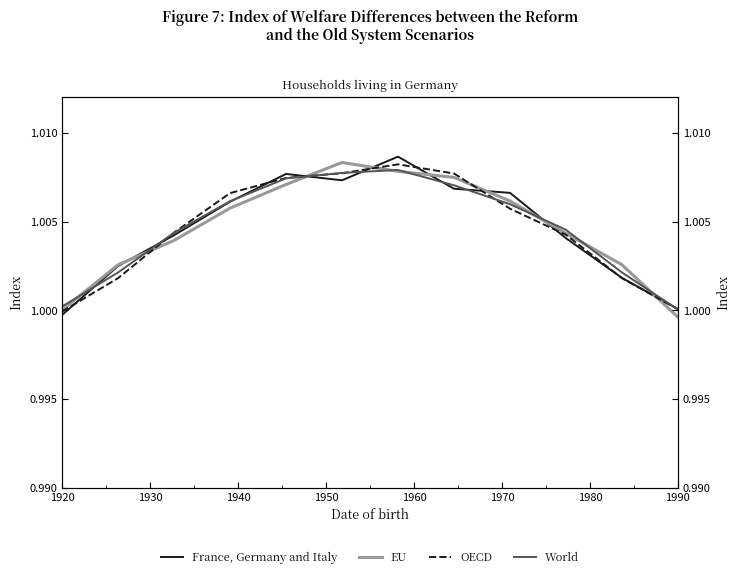

Which series ends up on top after the final intersection of France, Germany and Italy and OECD?

France, Germany and Italy